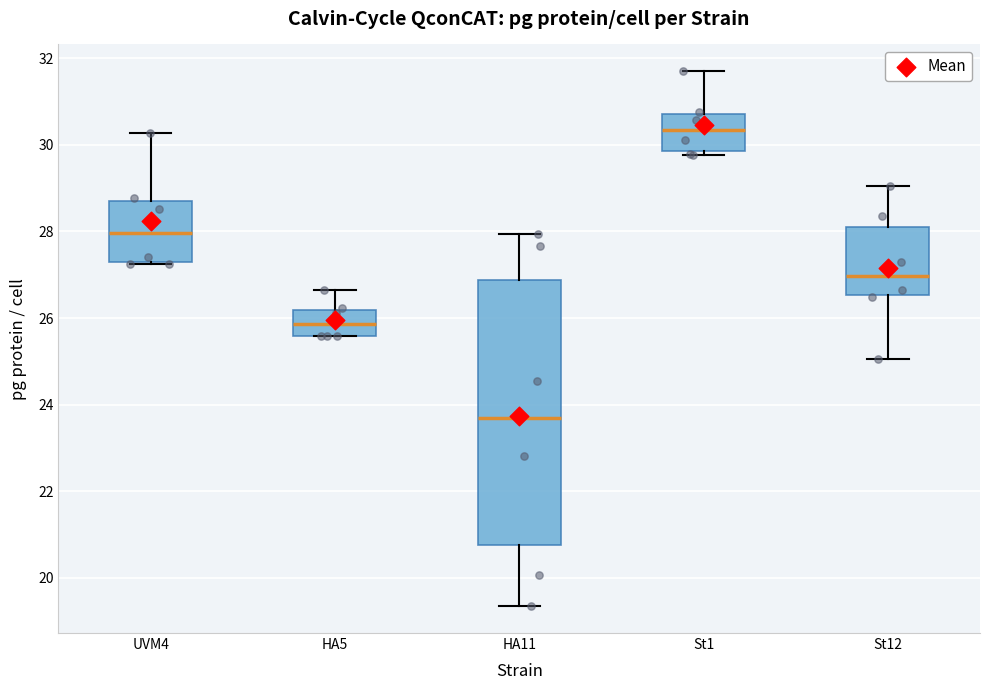

Where is the upper edge of the box for St12 on the y-axis? The values are not printed on the chart, so give them approximately, as read against the axis.

28.0